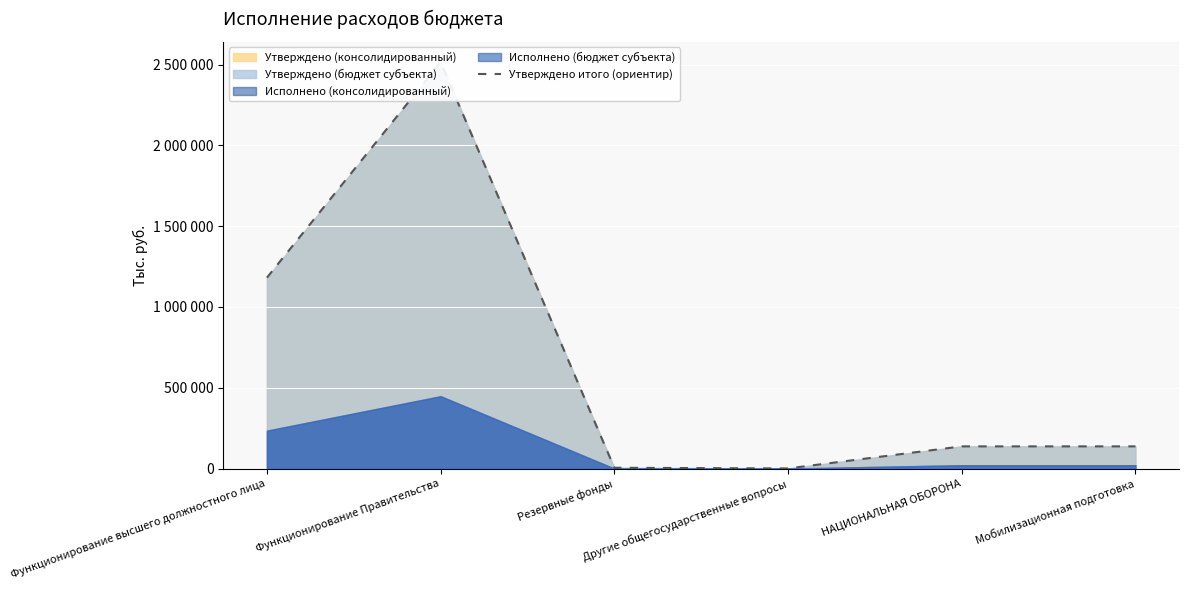

What is the label of the 1st point from the left?

Функционирование высшего должностного лица